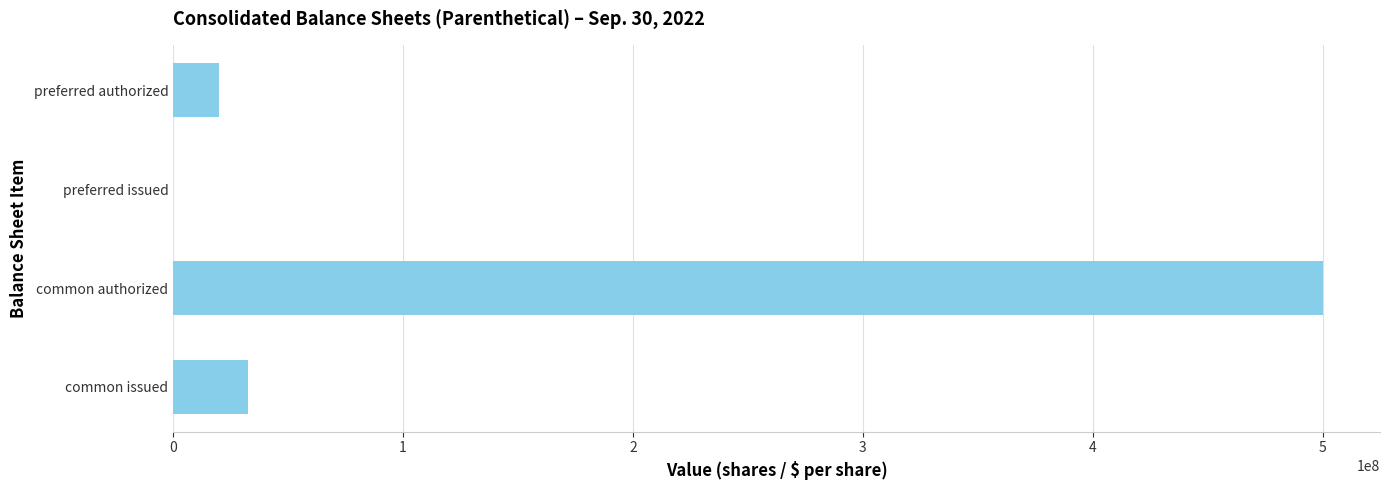

Reading bottom to top, list all the values displayed in this chart.

common issued=32700000	common authorized=500000000	preferred issued=0	preferred authorized=20000000